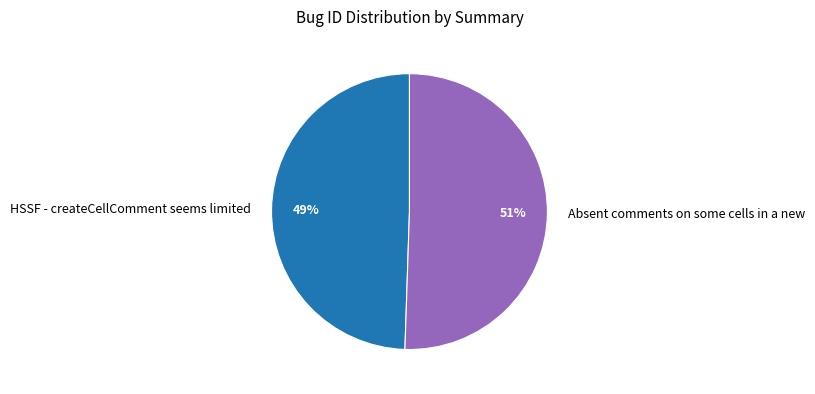

How many slices are in this pie chart?

2